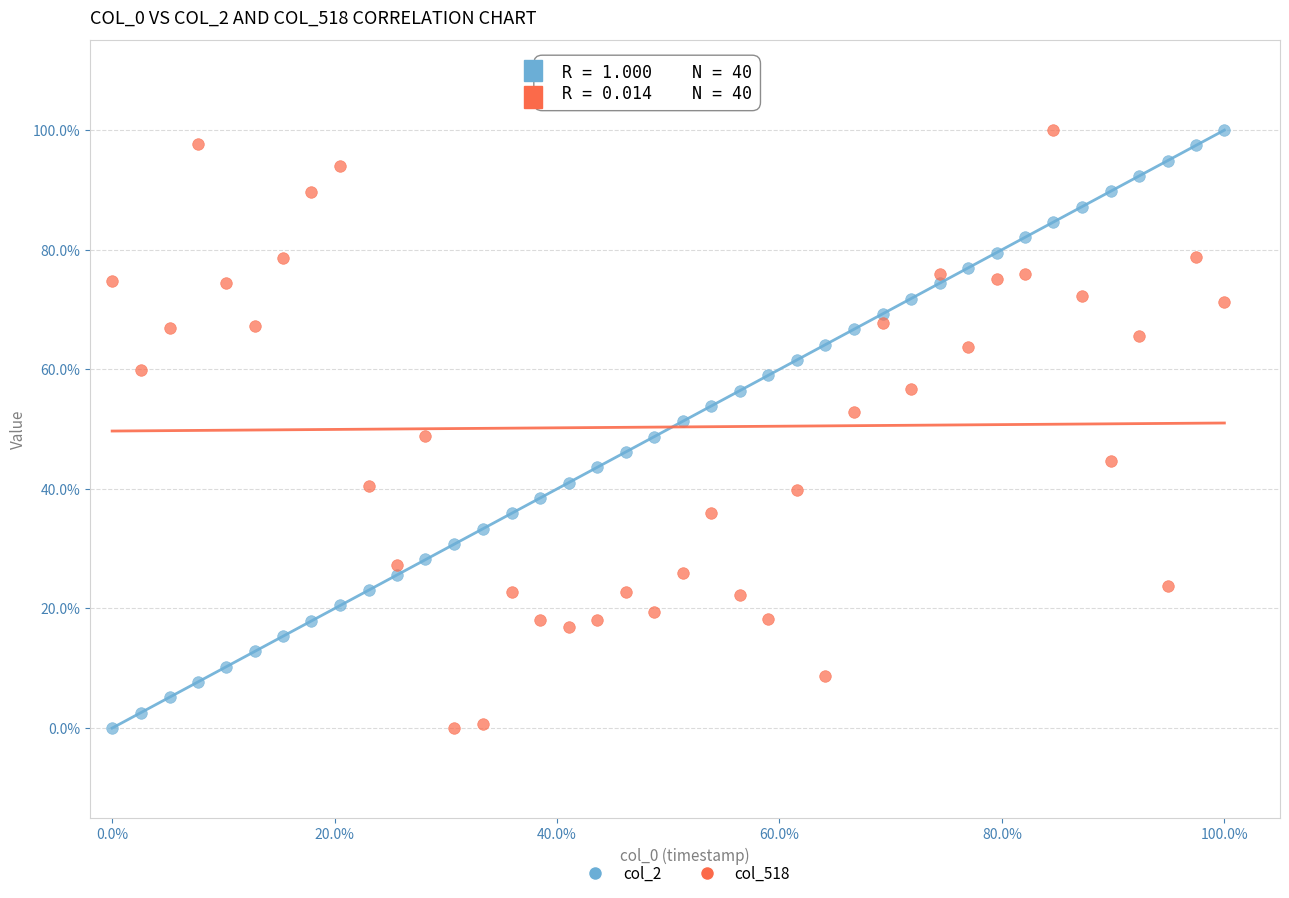

What are all the series names shown in the legend?

col_2, col_518